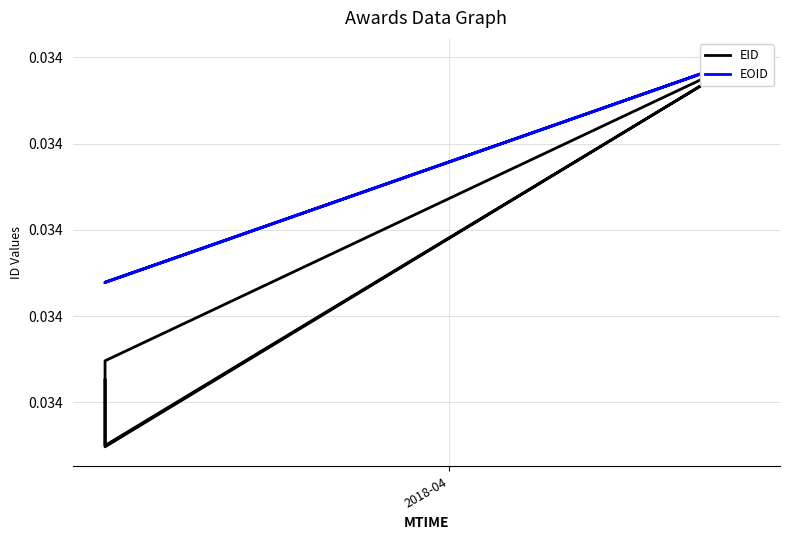

How many times do EOID and EID cross each other?

2